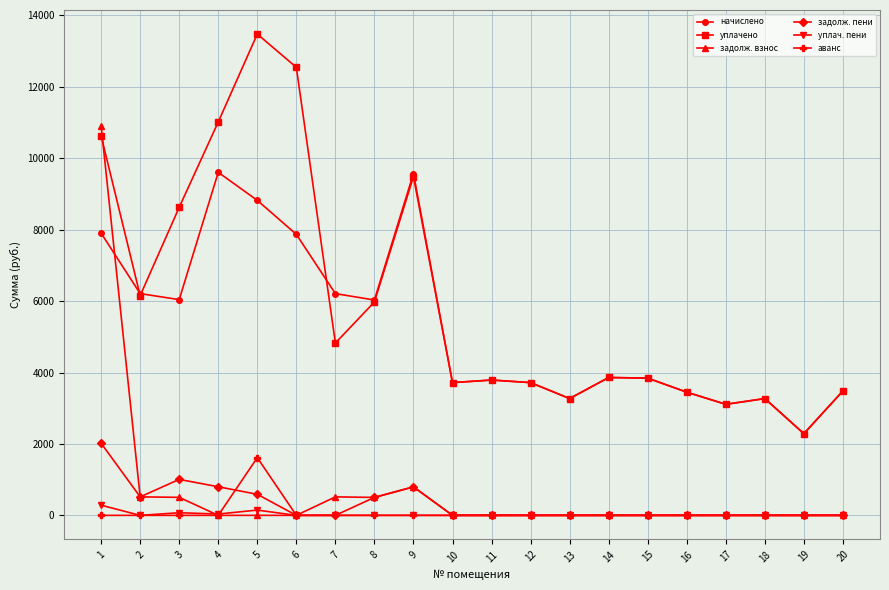

True or false: аванс has a value of 754.5 at 15.

False